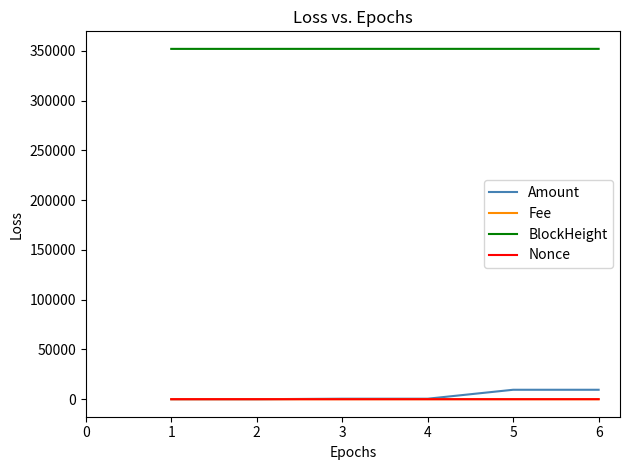

The value of BlockHeight at 3 is 352129.0. True or false?

True